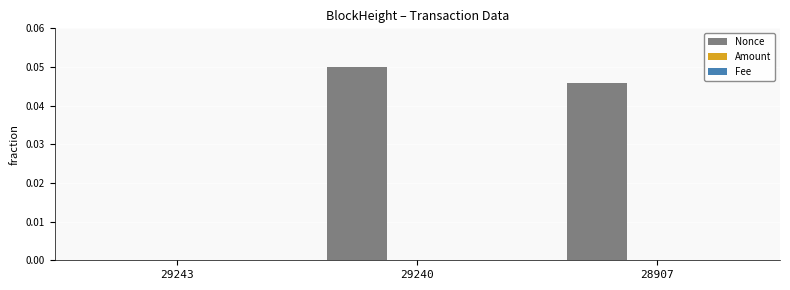

Between 29240 and 28907, which series saw the biggest shift?

Nonce